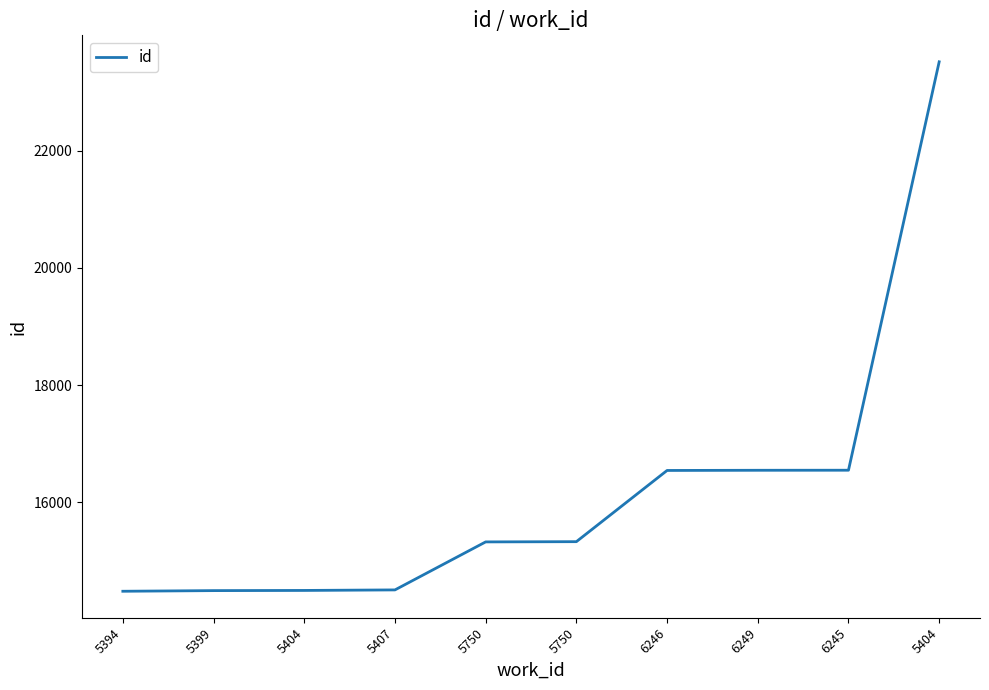

True or false: there are more than 1 points higher than both neighbors.

False